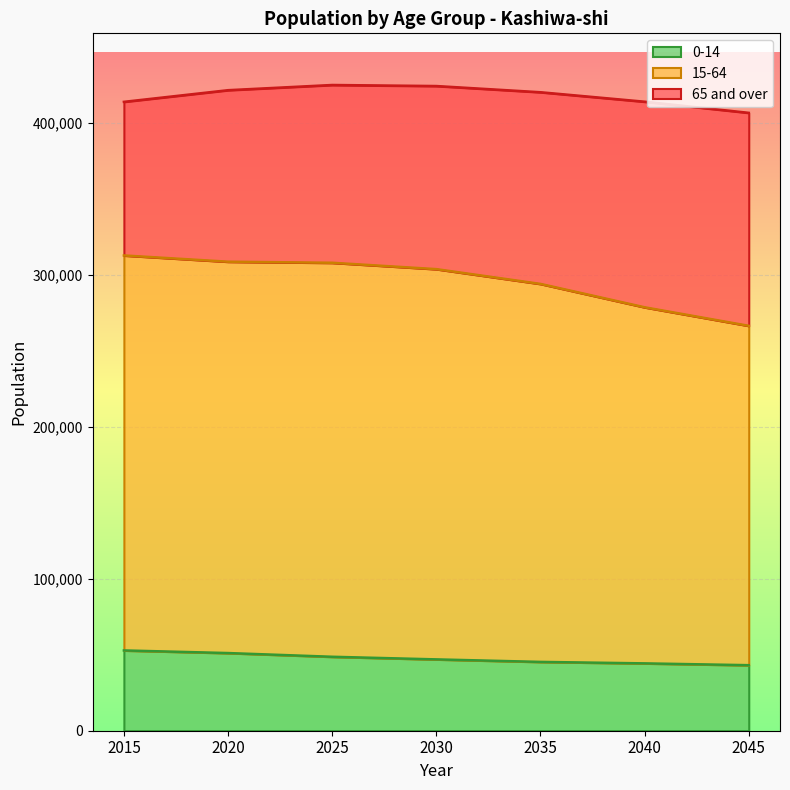

What is the total value across all series at 2030?

424357